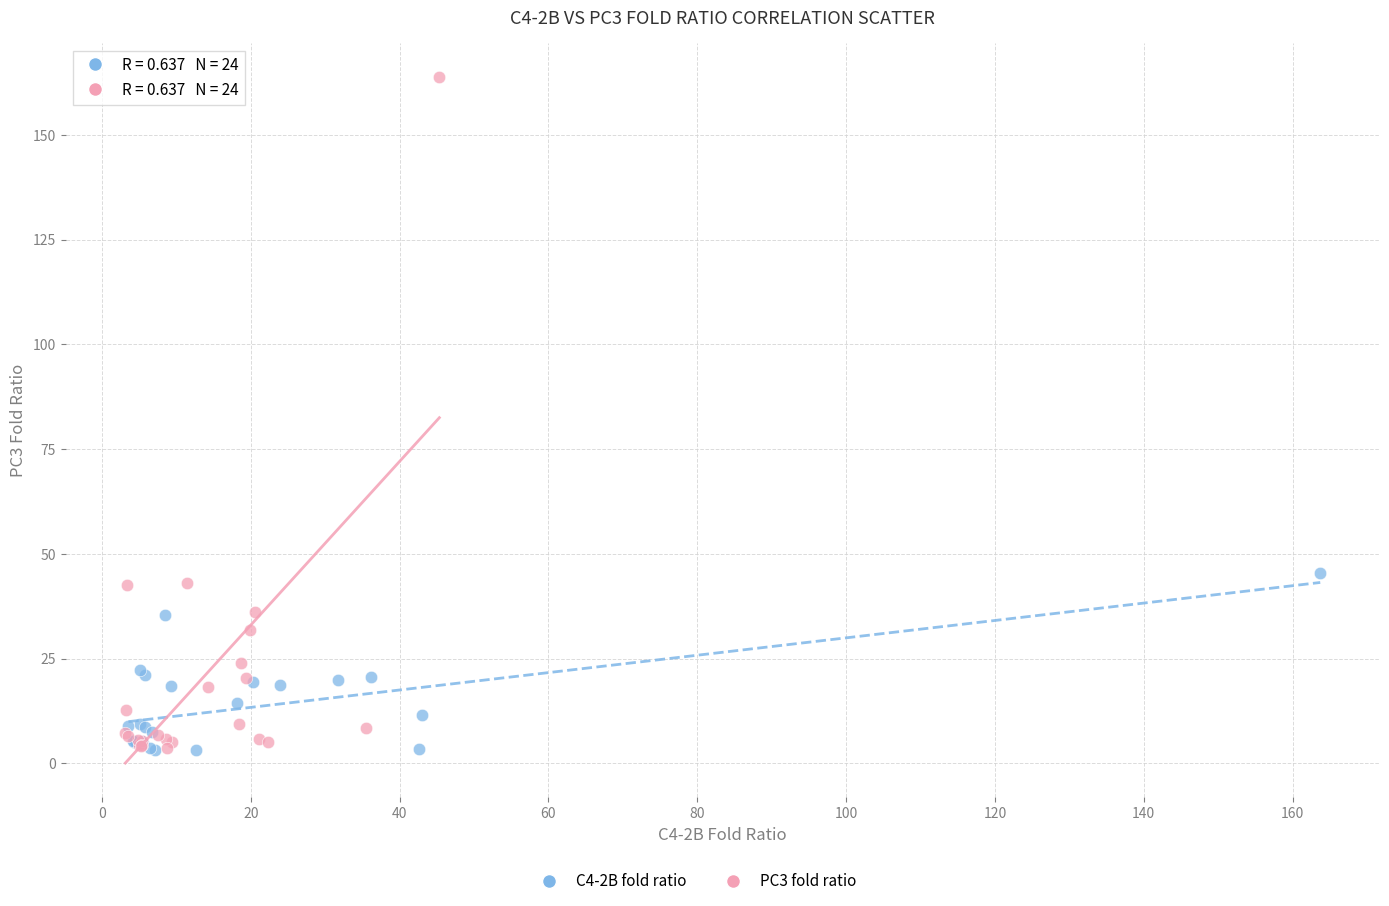

Which series reaches the maximum Y coordinate?

PC3 fold ratio